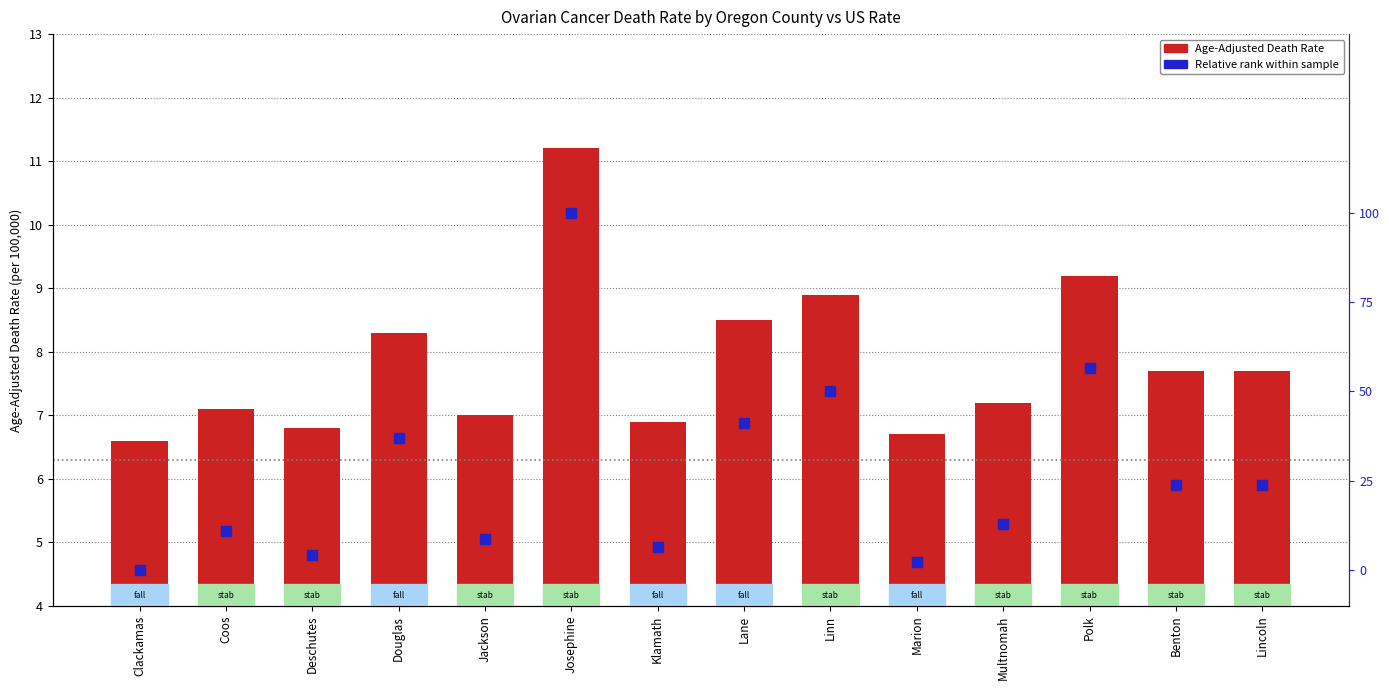

Which series contains the lowest Y value?

Relative rank within sample